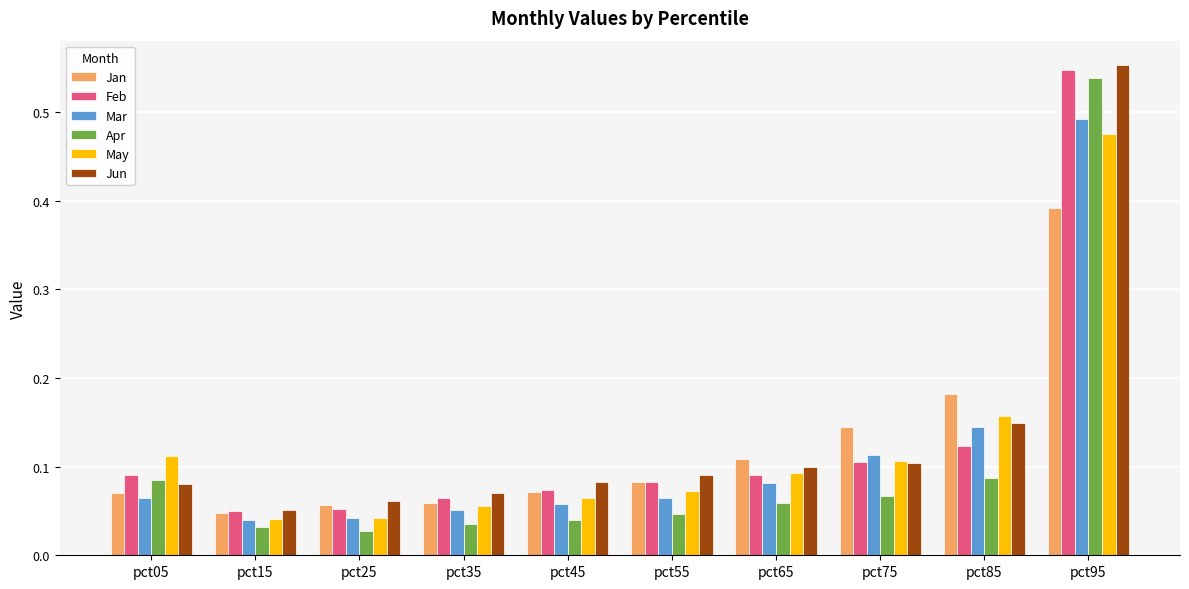

At which category does the chart reach its peak across all series?

pct95